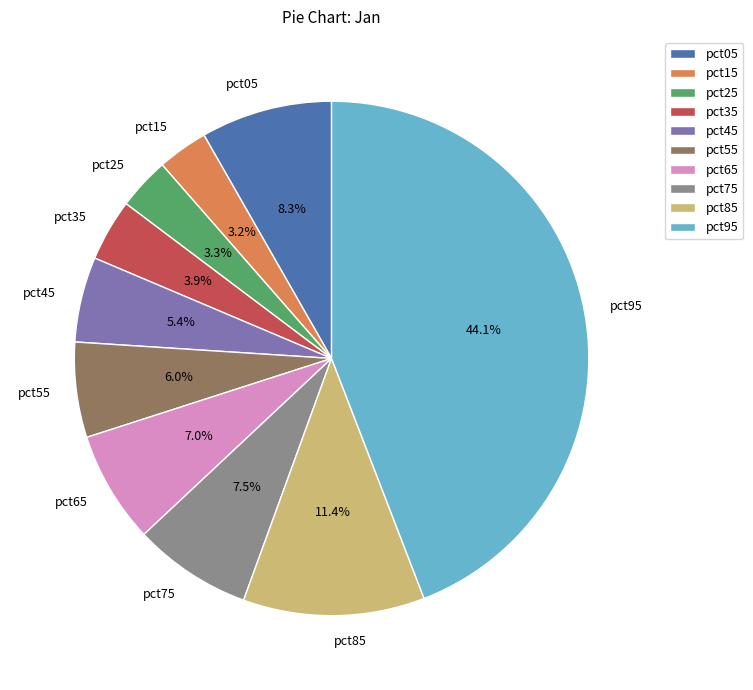

Which has a higher value, pct75 or pct25?

pct75